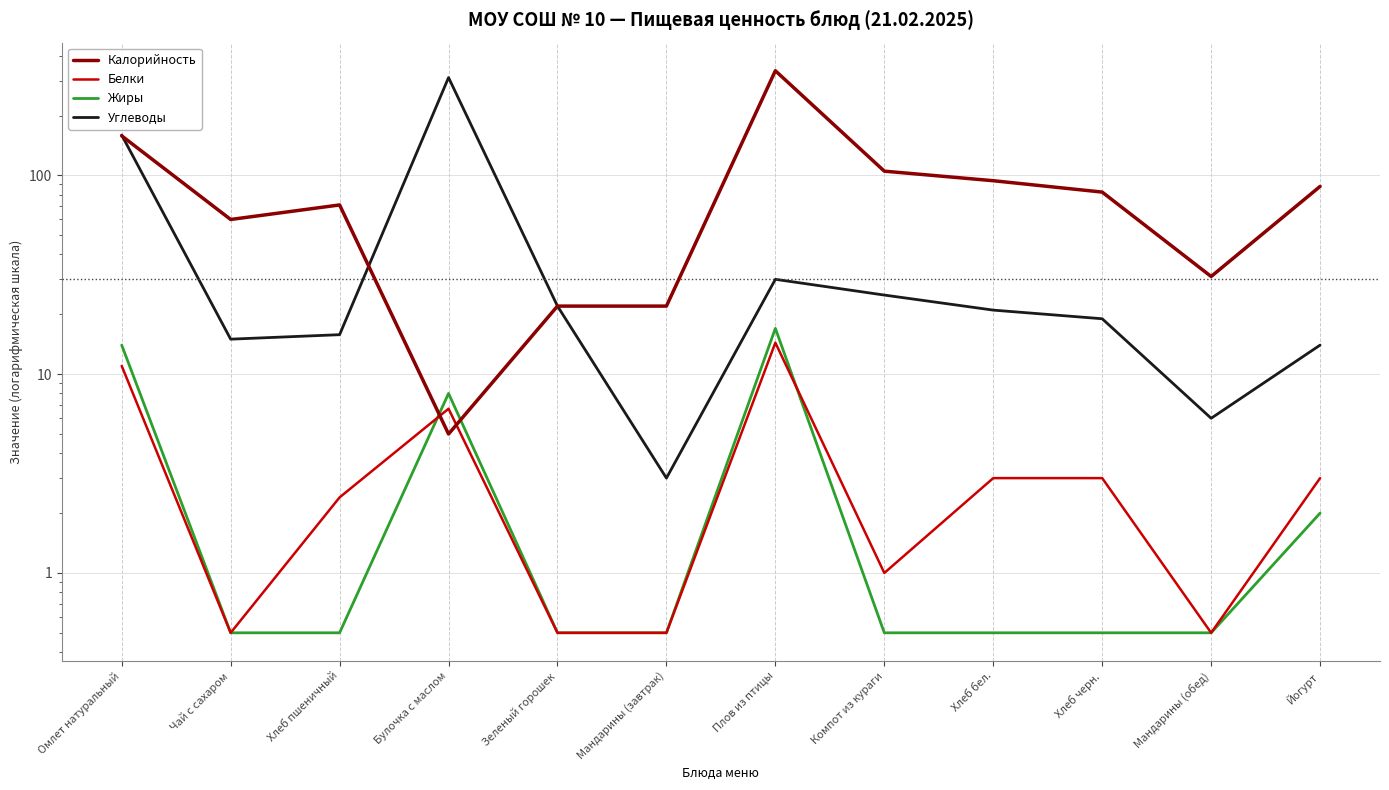

Which series changed the most between Компот из кураги and Мандарины (обед)?

Калорийность